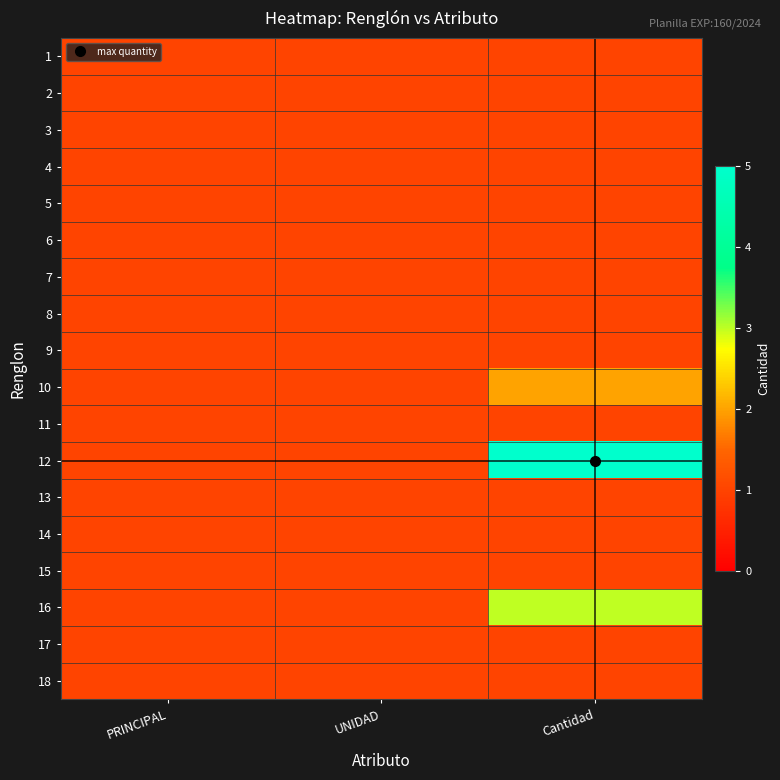

Reading right to left, transcribe all the data shown in this chart.

1: Cantidad=1	UNIDAD=1	PRINCIPAL=1
2: Cantidad=1	UNIDAD=1	PRINCIPAL=1
3: Cantidad=1	UNIDAD=1	PRINCIPAL=1
4: Cantidad=1	UNIDAD=1	PRINCIPAL=1
5: Cantidad=1	UNIDAD=1	PRINCIPAL=1
6: Cantidad=1	UNIDAD=1	PRINCIPAL=1
7: Cantidad=1	UNIDAD=1	PRINCIPAL=1
8: Cantidad=1	UNIDAD=1	PRINCIPAL=1
9: Cantidad=1	UNIDAD=1	PRINCIPAL=1
10: Cantidad=2	UNIDAD=1	PRINCIPAL=1
11: Cantidad=1	UNIDAD=1	PRINCIPAL=1
12: Cantidad=5	UNIDAD=1	PRINCIPAL=1
13: Cantidad=1	UNIDAD=1	PRINCIPAL=1
14: Cantidad=1	UNIDAD=1	PRINCIPAL=1
15: Cantidad=1	UNIDAD=1	PRINCIPAL=1
16: Cantidad=3	UNIDAD=1	PRINCIPAL=1
17: Cantidad=1	UNIDAD=1	PRINCIPAL=1
18: Cantidad=1	UNIDAD=1	PRINCIPAL=1